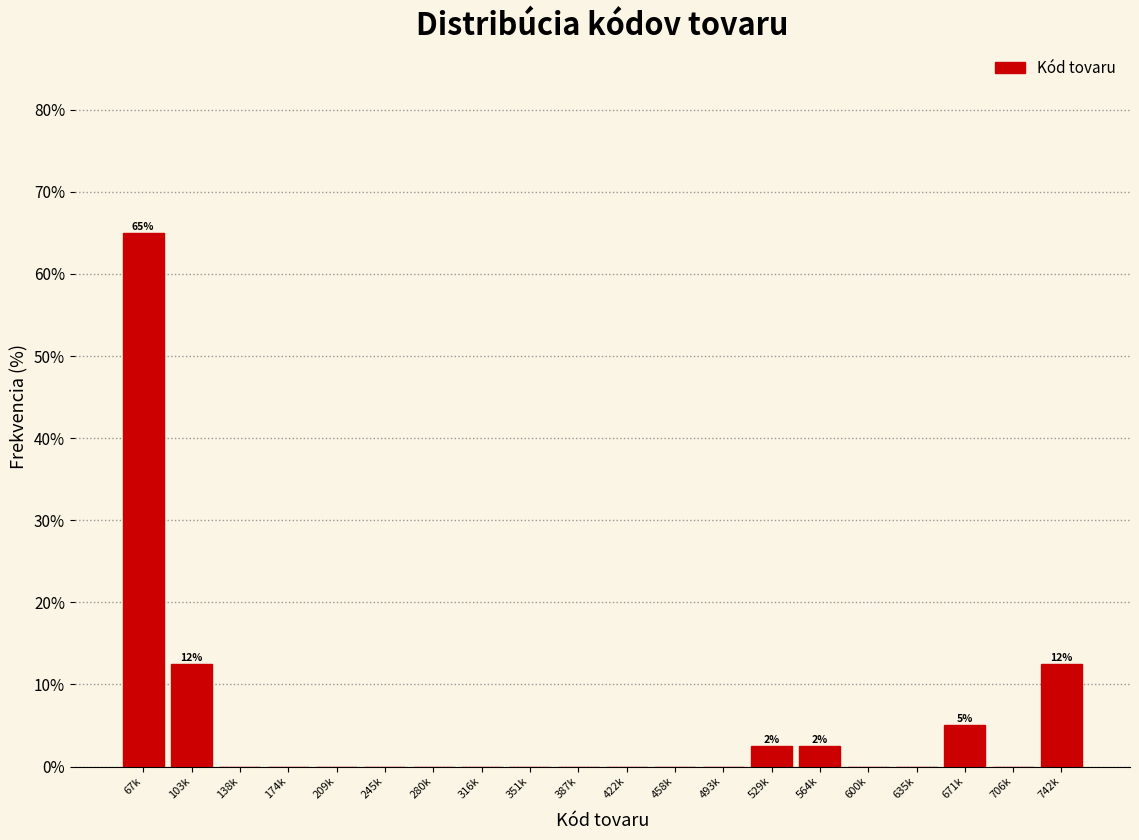

Reading left to right, transcribe all the data shown in this chart.

67k=65.0	103k=12.5	138k=0.0	174k=0.0	209k=0.0	245k=0.0	280k=0.0	316k=0.0	351k=0.0	387k=0.0	422k=0.0	458k=0.0	493k=0.0	529k=2.5	564k=2.5	600k=0.0	635k=0.0	671k=5.0	706k=0.0	742k=12.5